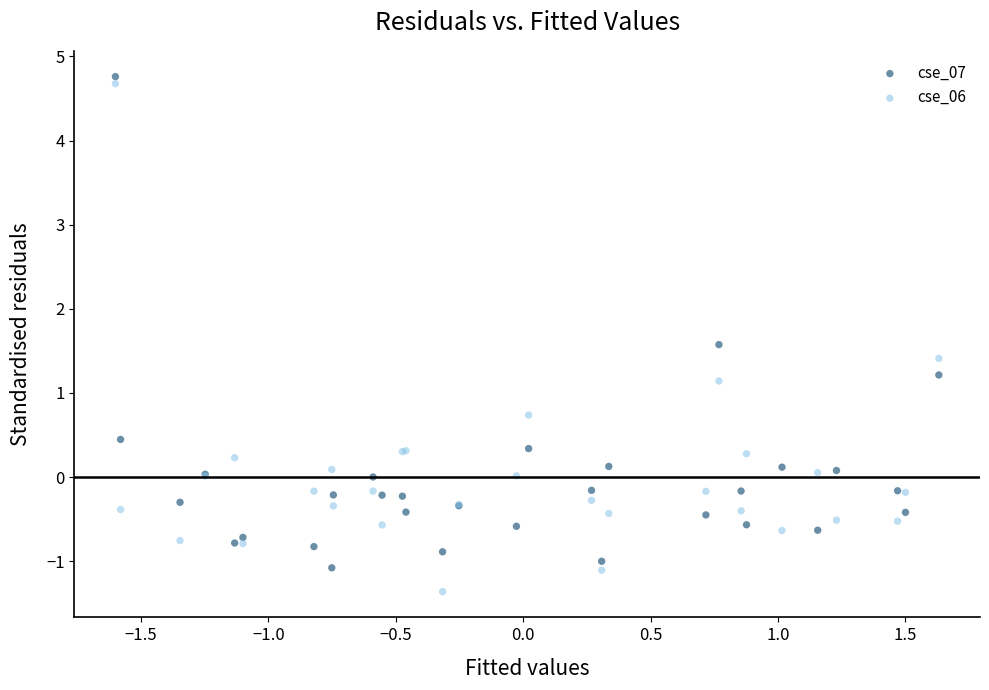

In the cse_06 series, what Y value is closest to 1?

1.1